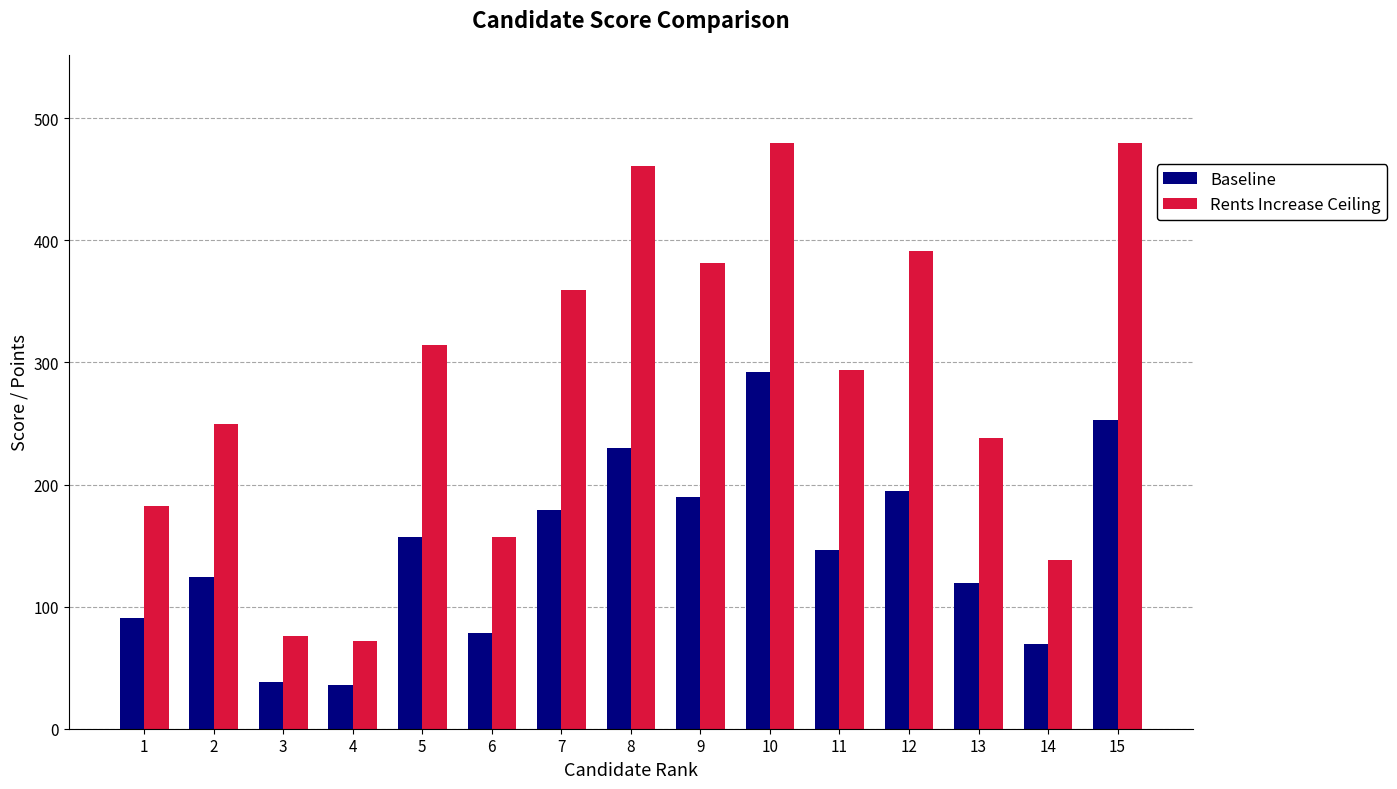

Rank the series by their maximum value, from lowest to highest.

Baseline, Rents Increase Ceiling